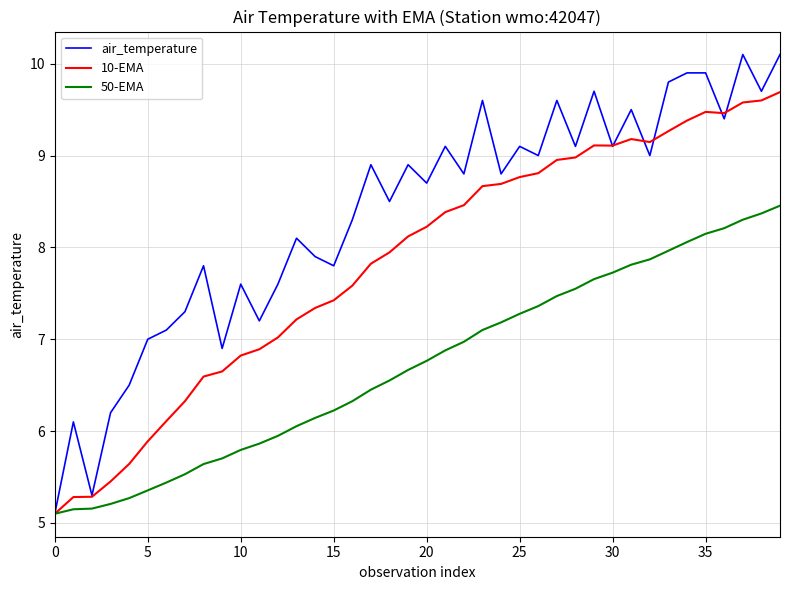

List the series in order of their overall mean, highest first.

air_temperature, 10-EMA, 50-EMA